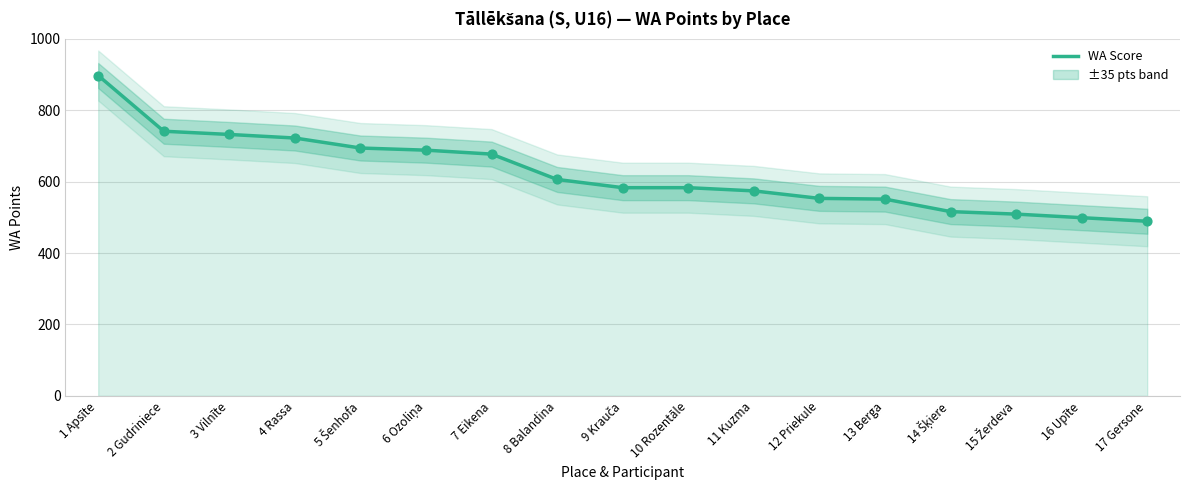

Approximately how many times larger is the value at 11 Kuzma compared to 10 Rozentāle?

1.0